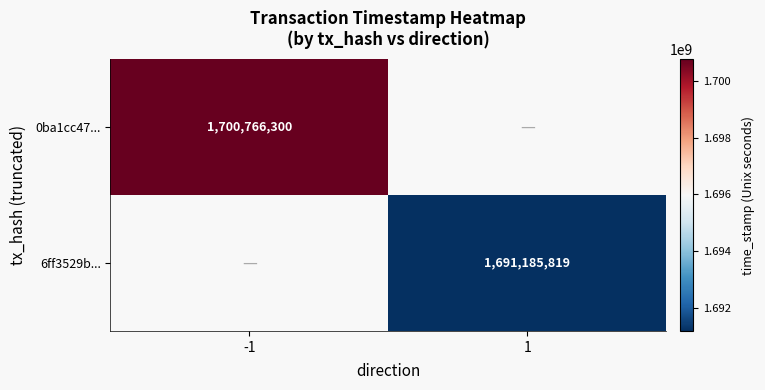

True or false: 6ff3529b... has a value of 1691185819 at 1.

True